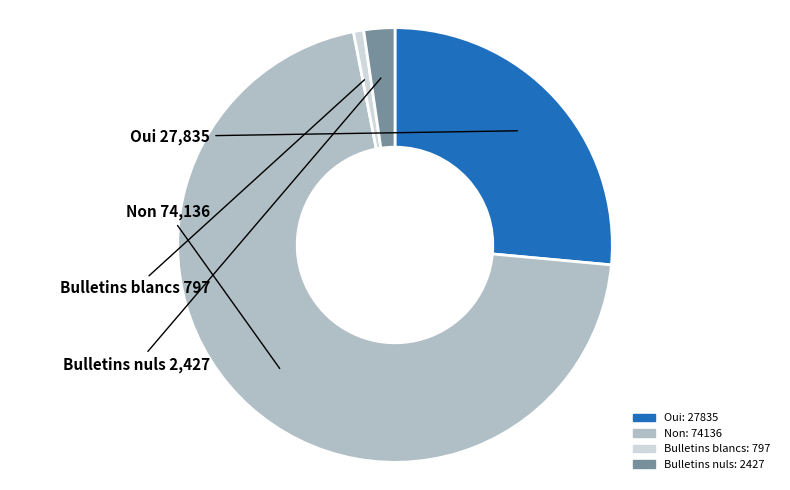

Is it true that Bulletins blancs is 15% of the pie?

False